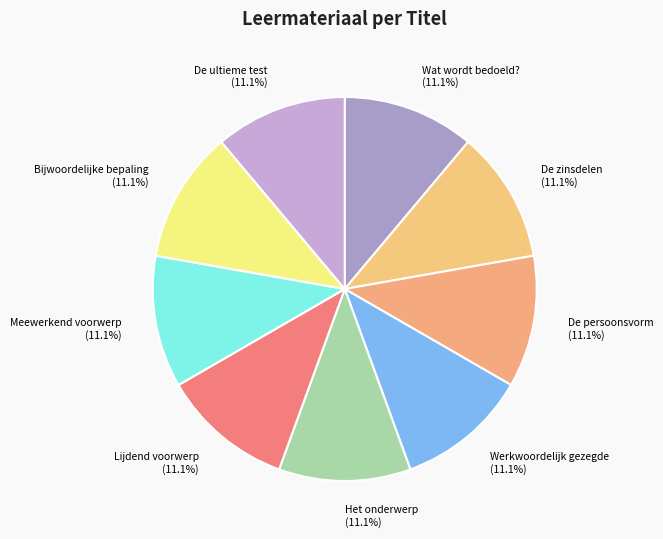

Is there any slice that represents more than half of the pie?

No